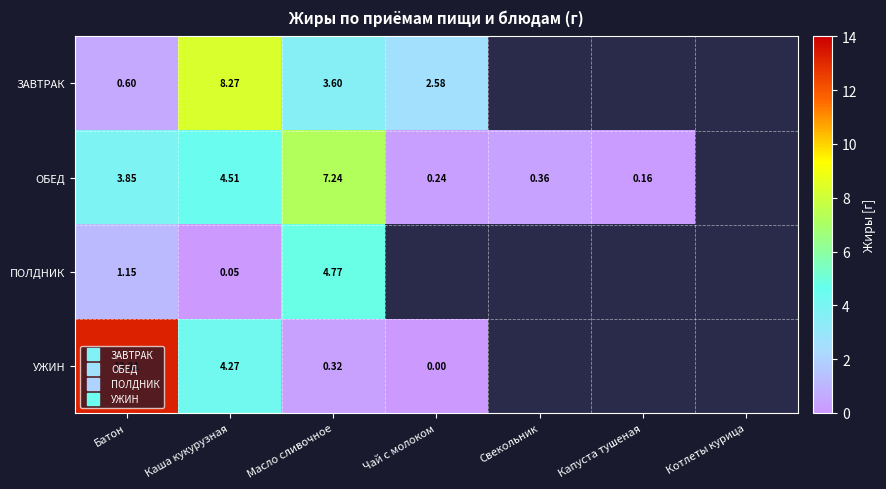

Read the ОБЕД value at Батон.

3.9